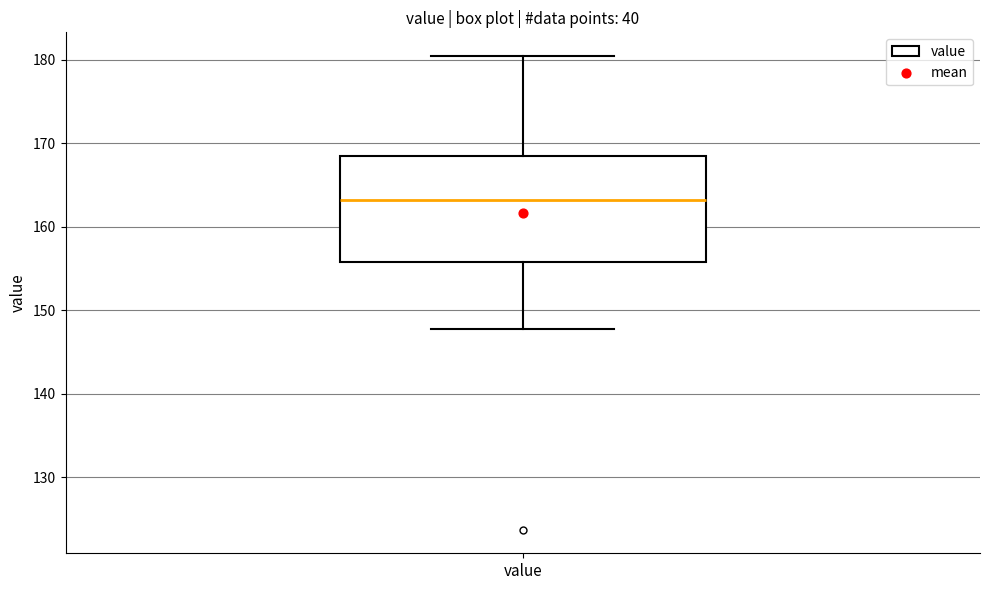

Read this box plot against the y-axis: the position of the median line, the range covered by the box, and the ends of both whiskers. The values are not printed on the chart, so give them approximately, as read against the axis.

median 163, box 156 to 169, whiskers 148 to 180